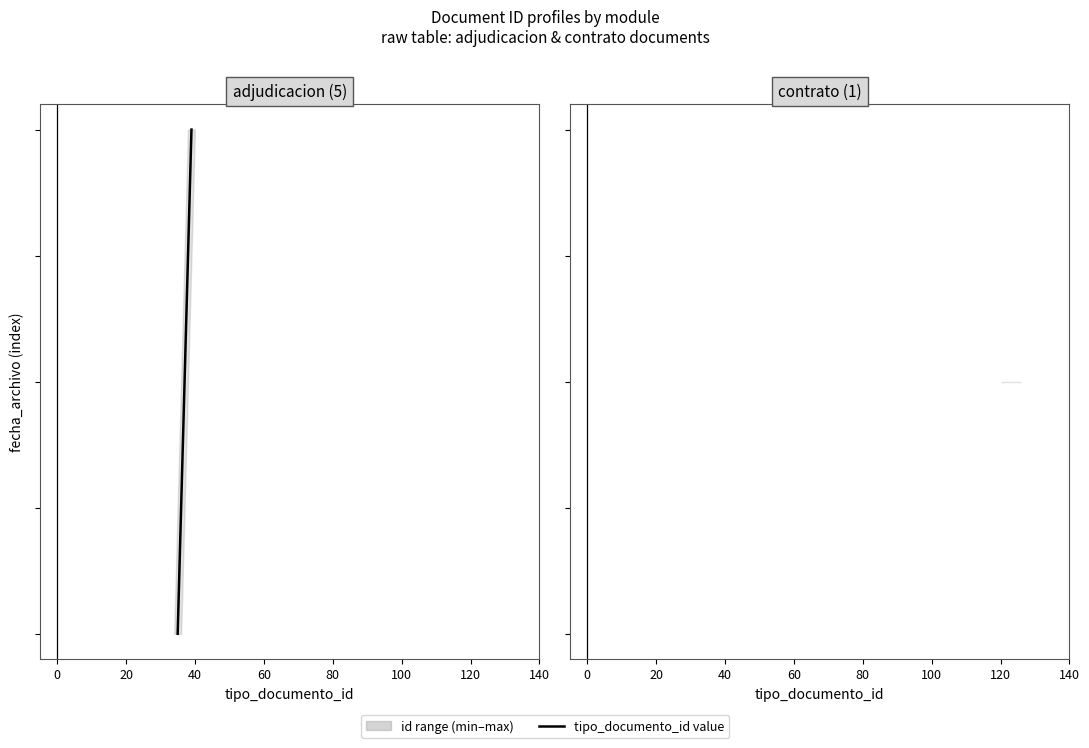

How many lines are shown in the chart?

1